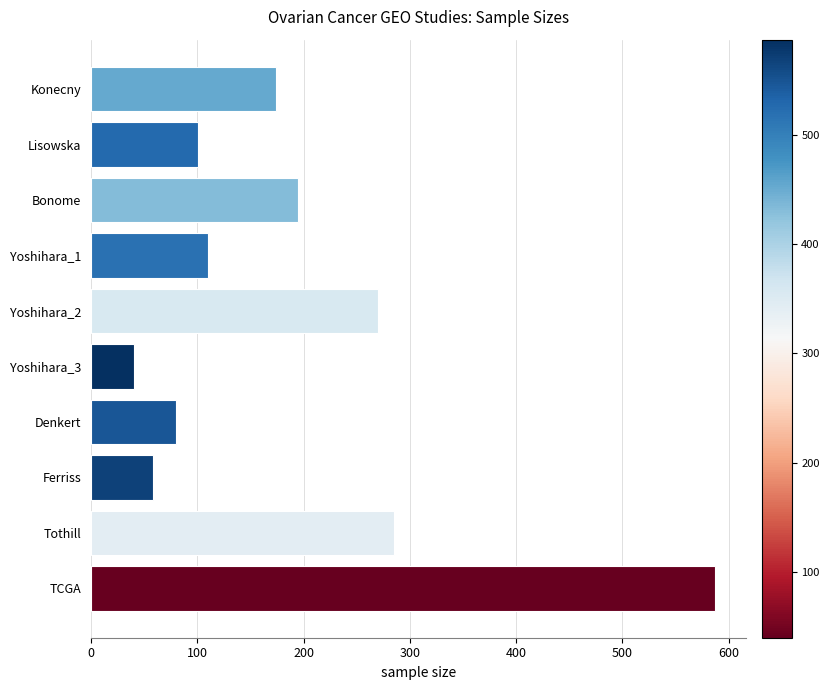

Reading top to bottom, transcribe all the data shown in this chart.

Konecny=174	Lisowska=101	Bonome=195	Yoshihara_1=110	Yoshihara_2=270	Yoshihara_3=40	Denkert=80	Ferriss=58	Tothill=285	TCGA=587